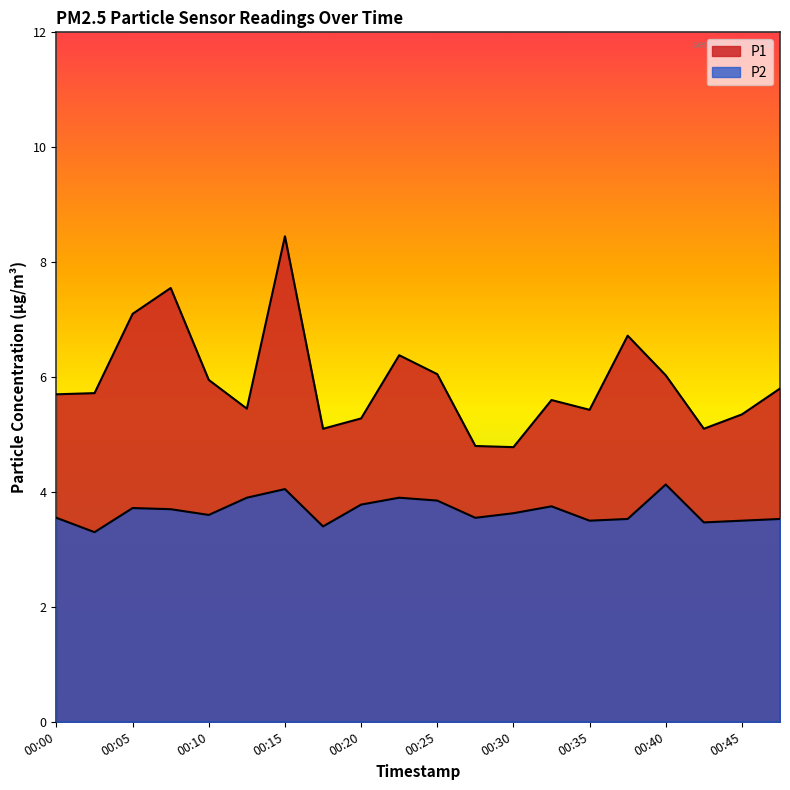

True or false: P2 has more than 1 points higher than both neighbors.

True